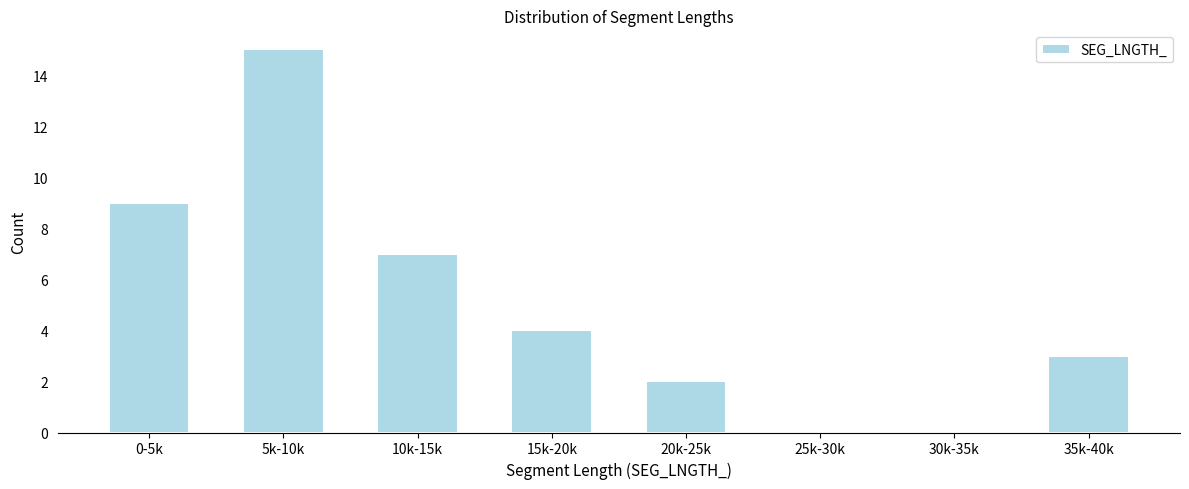

Reading right to left, list all the values displayed in this chart.

35k-40k=3	30k-35k=0	25k-30k=0	20k-25k=2	15k-20k=4	10k-15k=7	5k-10k=15	0-5k=9